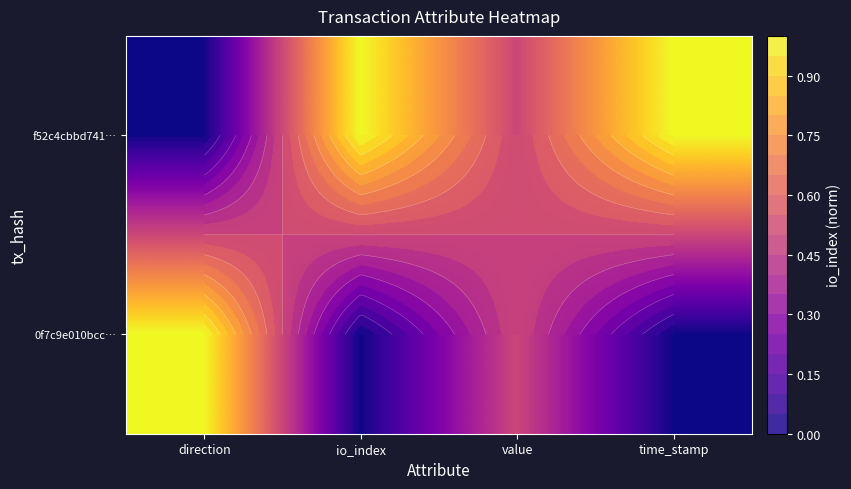

List the series in order of their overall mean, lowest first.

0f7c9e010bcc…, f52c4cbbd741…